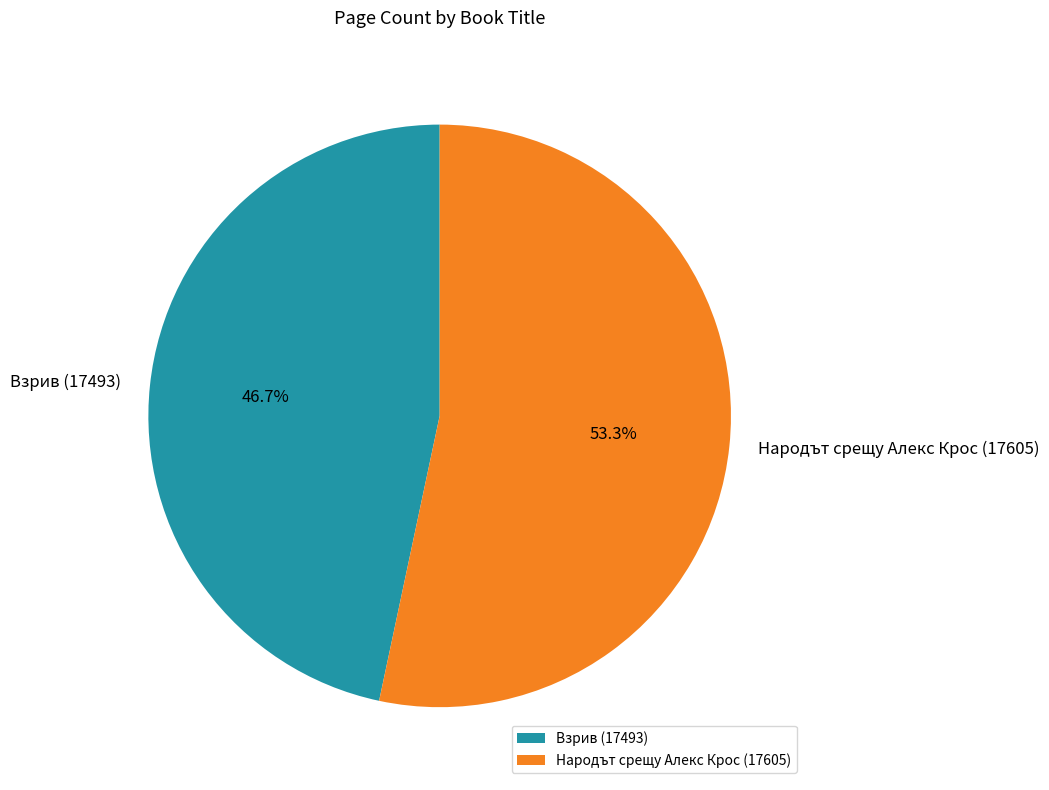

Approximately how many times larger is the value at Взрив (17493) compared to Народът срещу Алекс Крос (17605)?

0.9